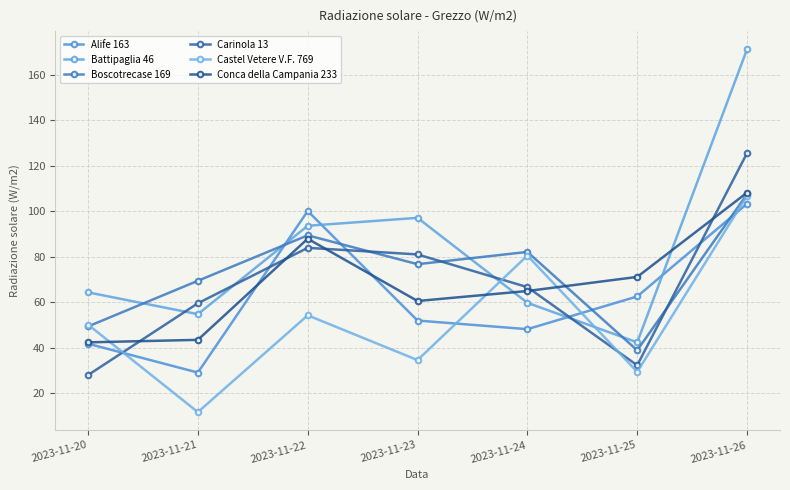

How many intersections are there between Battipaglia 46 and Alife 163?

4